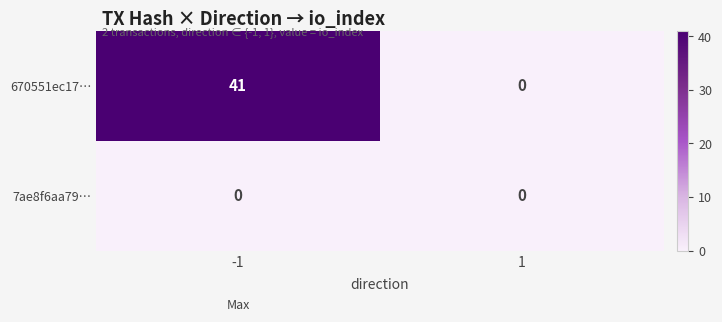

What is the difference between the maximum and minimum values in the 670551ec17… series?

41